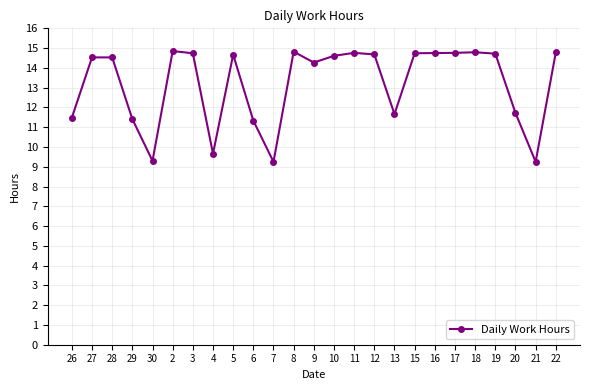

Is it true that the value at 3 is 14.7?

True